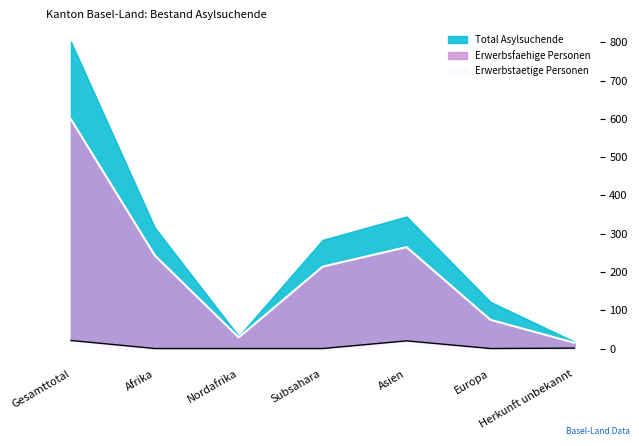

True or false: Total Asylsuchende has more than 1 interior local peaks.

False